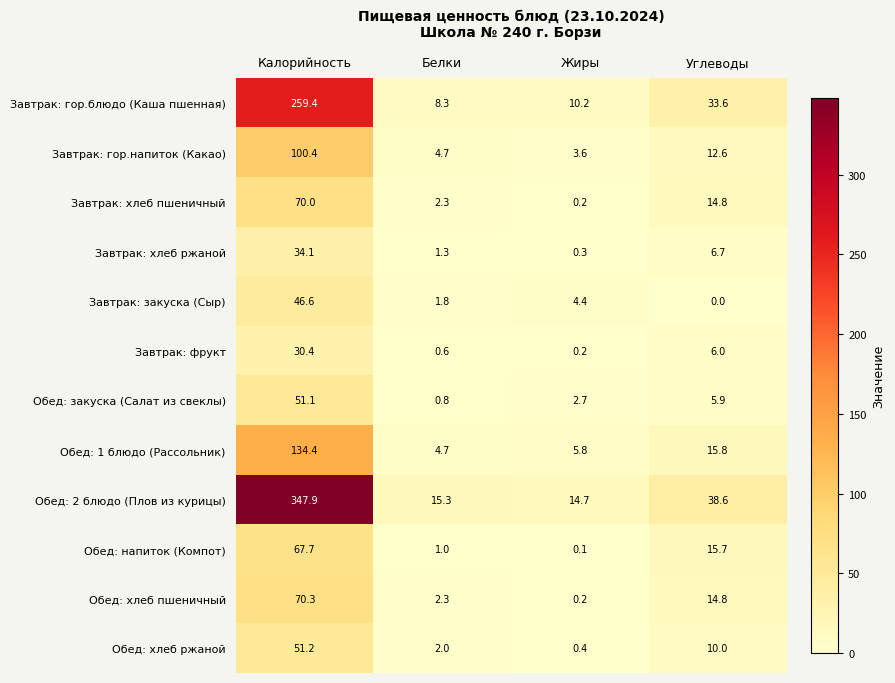

True or false: Обед: 2 блюдо (Плов из курицы) has a value of 15.3 at Белки.

True